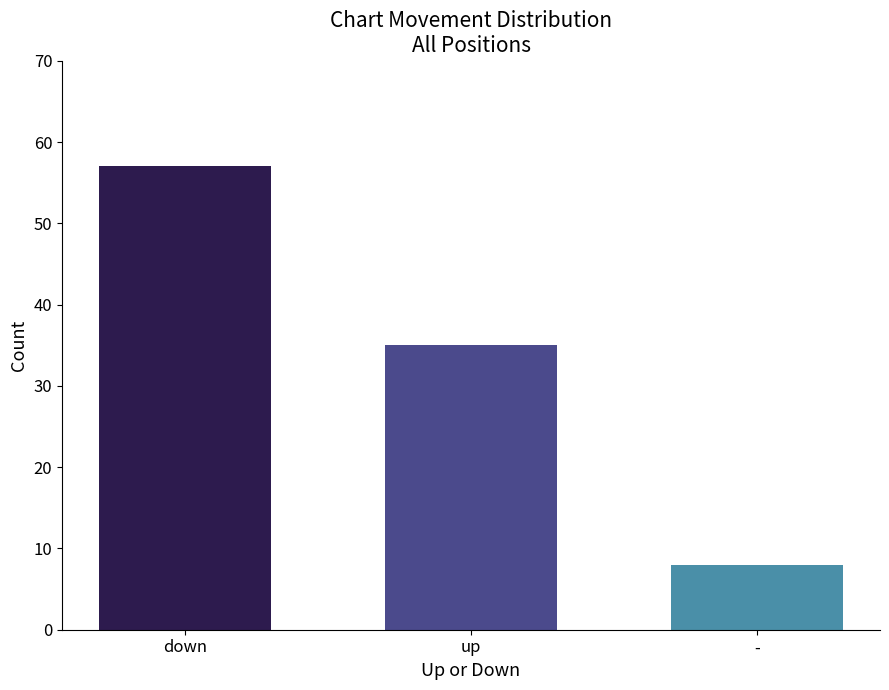

What is the smallest value displayed?

8